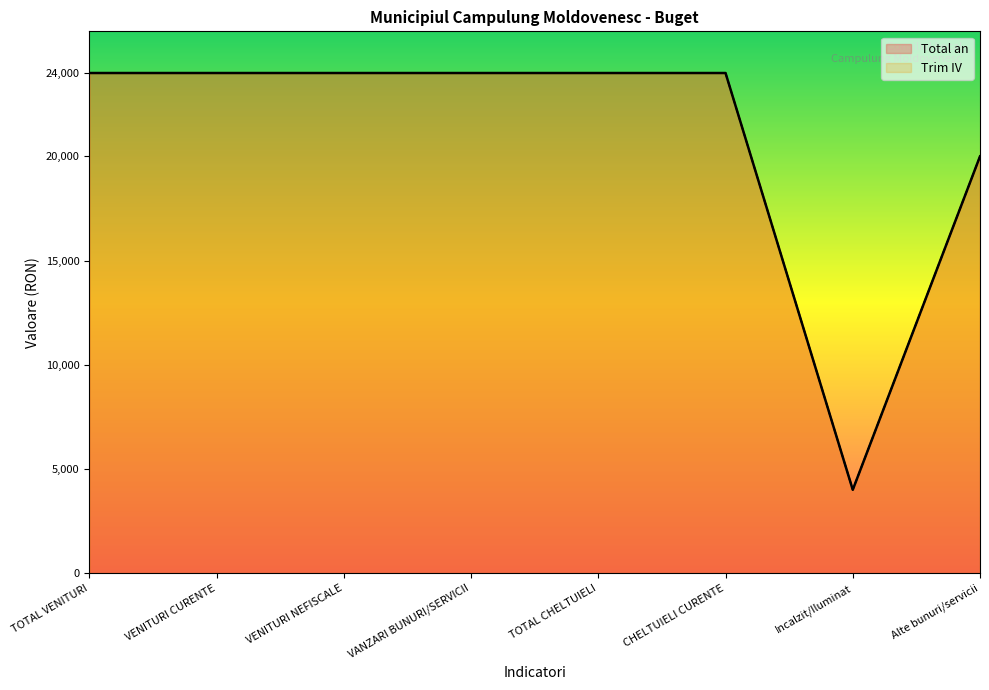

The value of Total an at Alte bunuri/servicii is 29063. True or false?

False